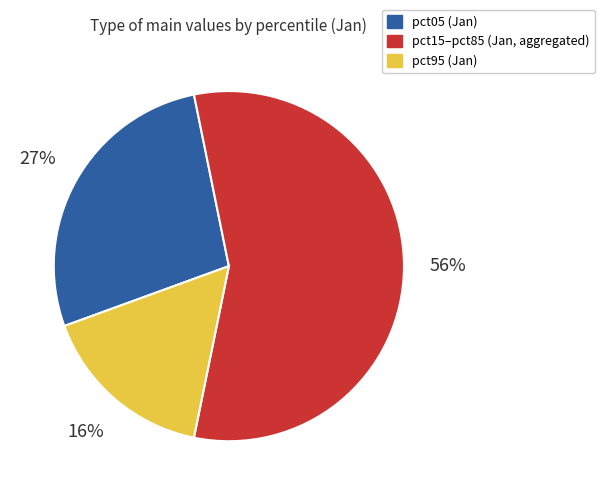

To the nearest percent, what is the average slice percentage?

33%